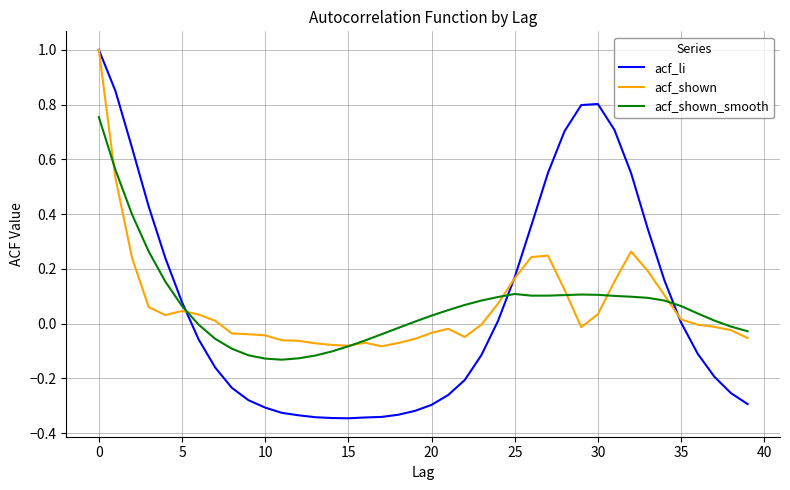

Which series has the widest spread of values?

acf_li